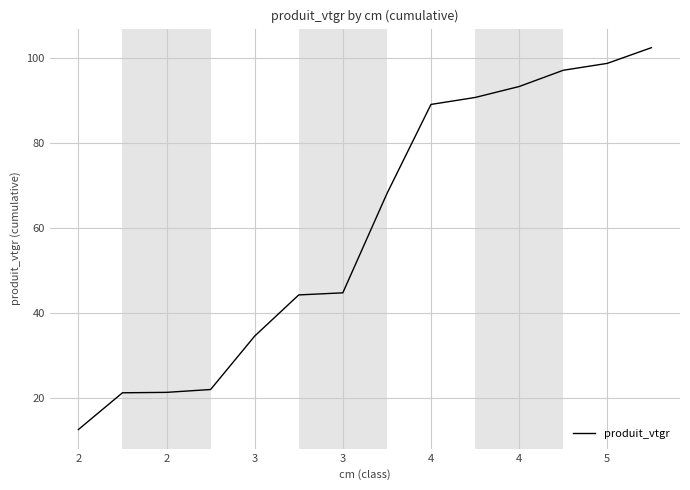

What is the difference between the maximum and minimum values?

89.7